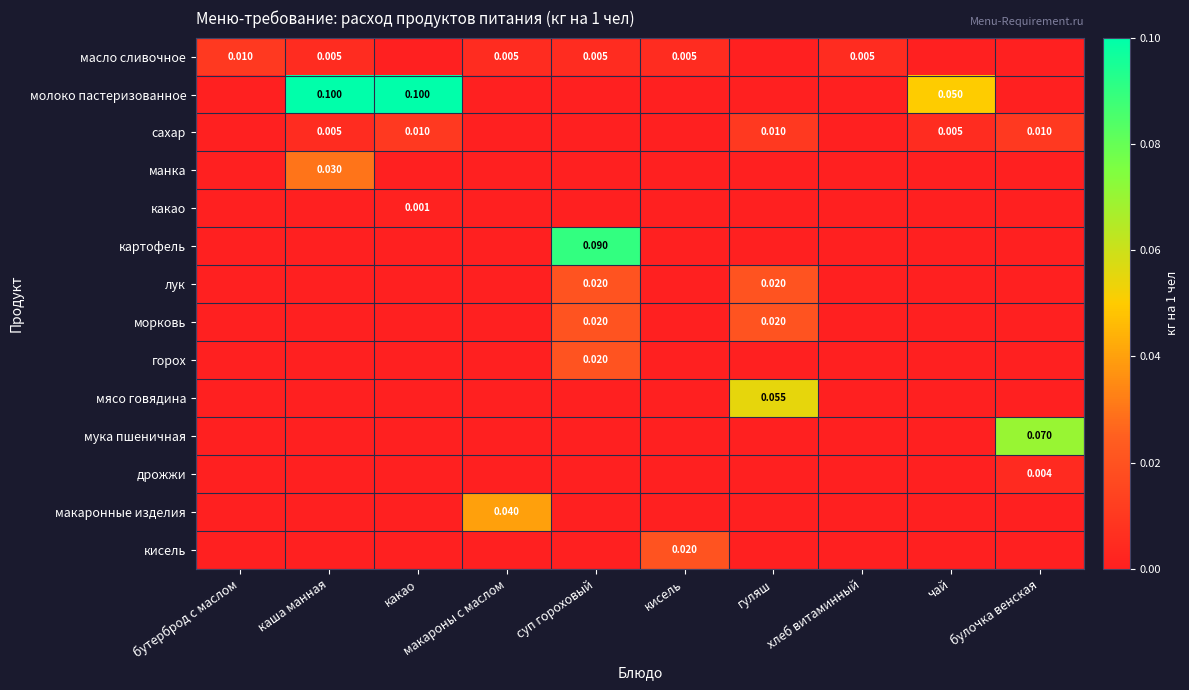

At which category is the sum across all series the highest?

суп гороховый